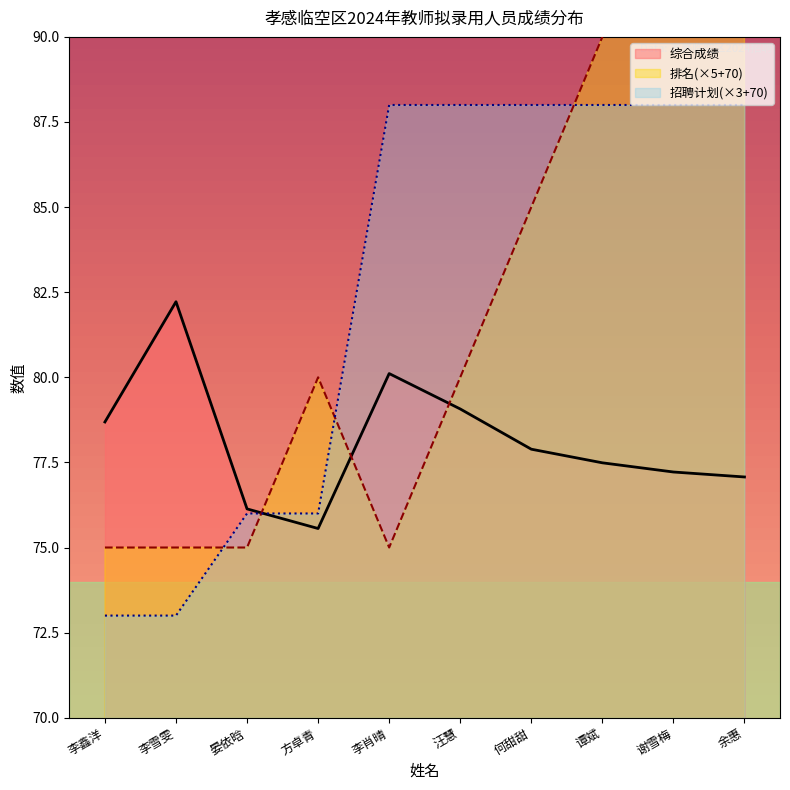

True or false: 招聘计划 and 综合成绩 cross at least once.

True